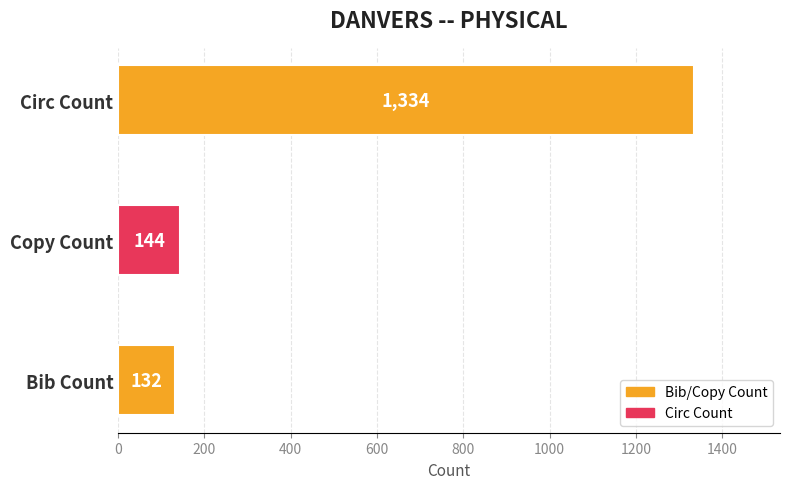

Does the chart contain stacked bars?

No